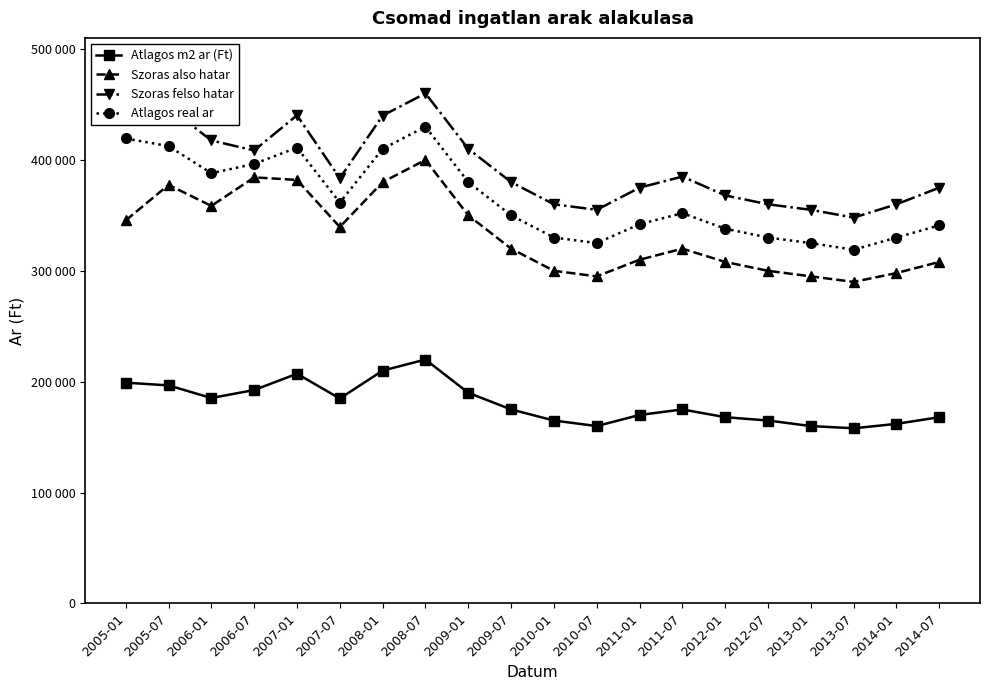

True or false: Atlagos m2 ar (Ft) and Atlagos real ar cross at least once.

False